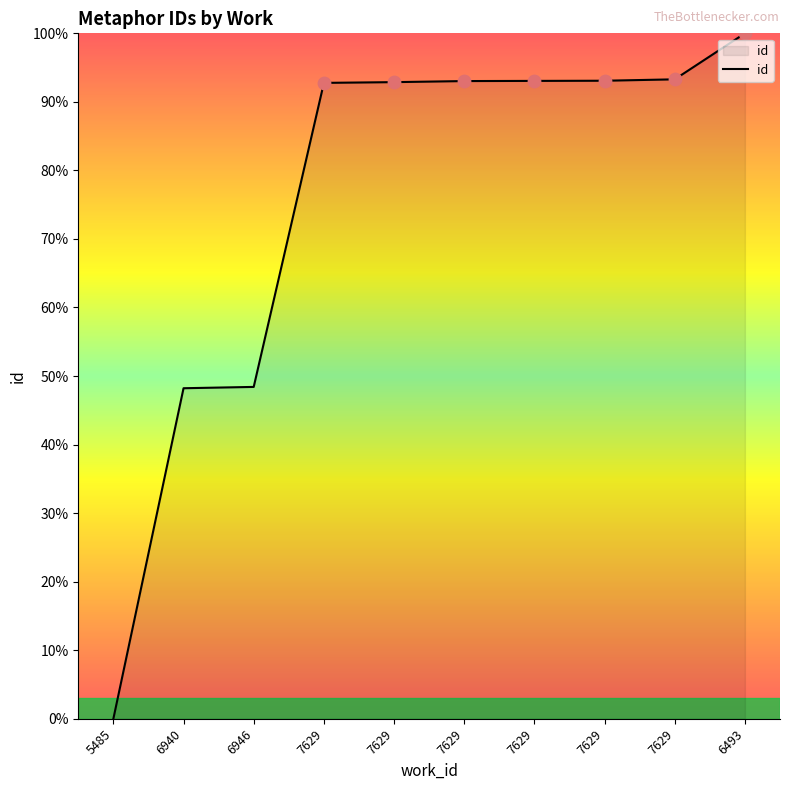

Which has a higher value, 6493 or 7629?

6493